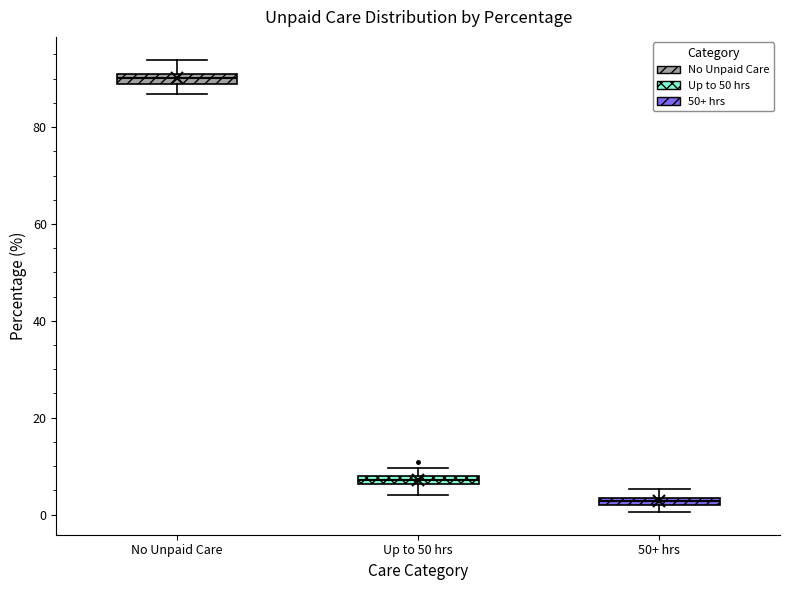

Which box has the lowest median line?

50+ hrs